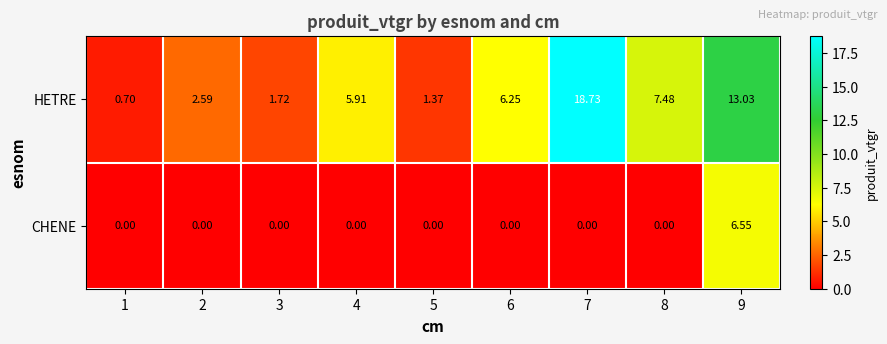

Rank the series at 1 from lowest to highest value.

CHENE, HETRE